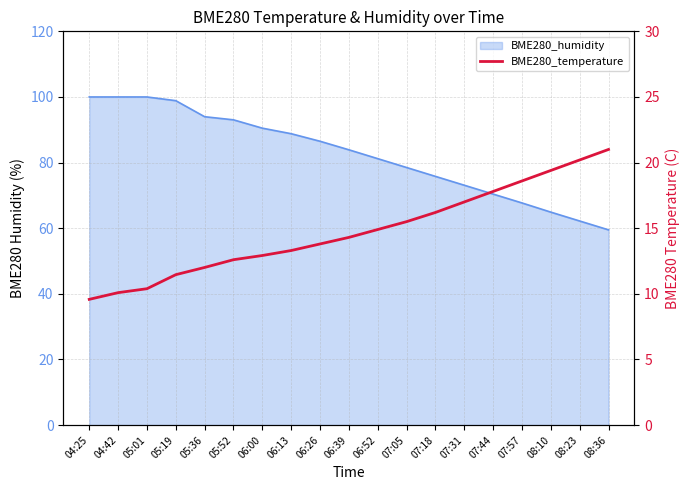

What is the label of the 15th point from the left?

07:44